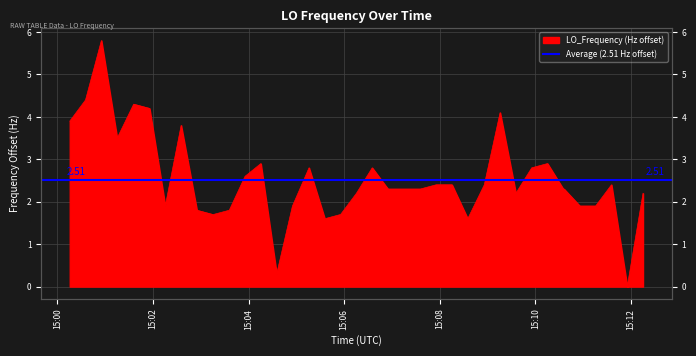

What is the difference between the second highest and minimum values?

4.4